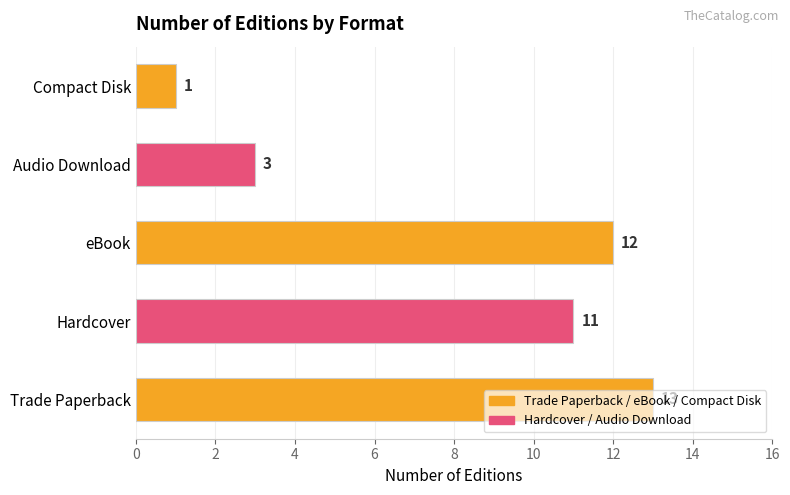

Between Audio Download and Trade Paperback, which is larger?

Trade Paperback